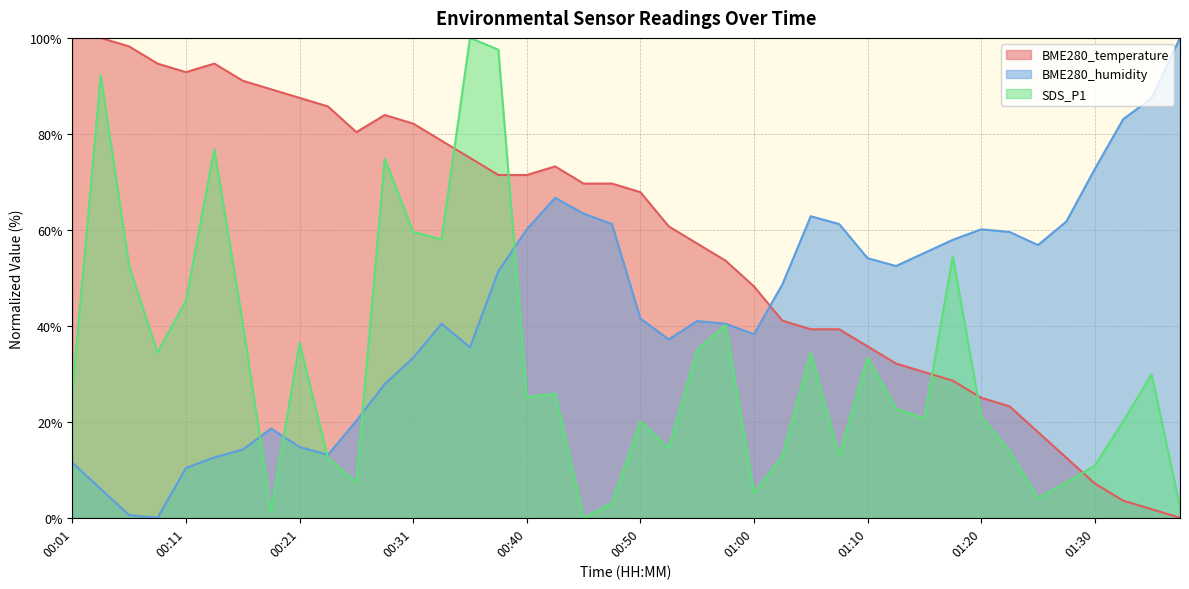

What value does the BME280_temperature series have at 00:31?

82.1